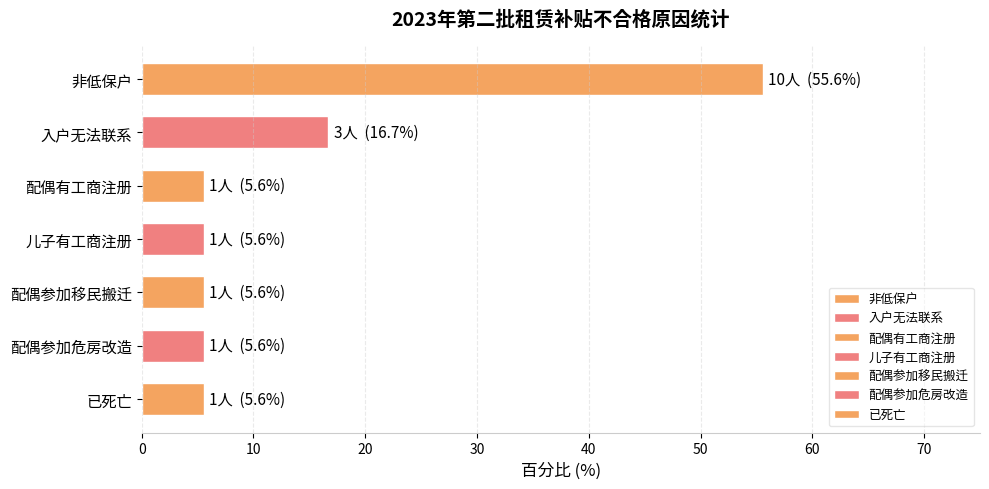

Rank the categories by value from highest to lowest.

非低保户, 入户无法联系, 配偶有工商注册, 儿子有工商注册, 配偶参加移民搬迁, 配偶参加危房改造, 已死亡